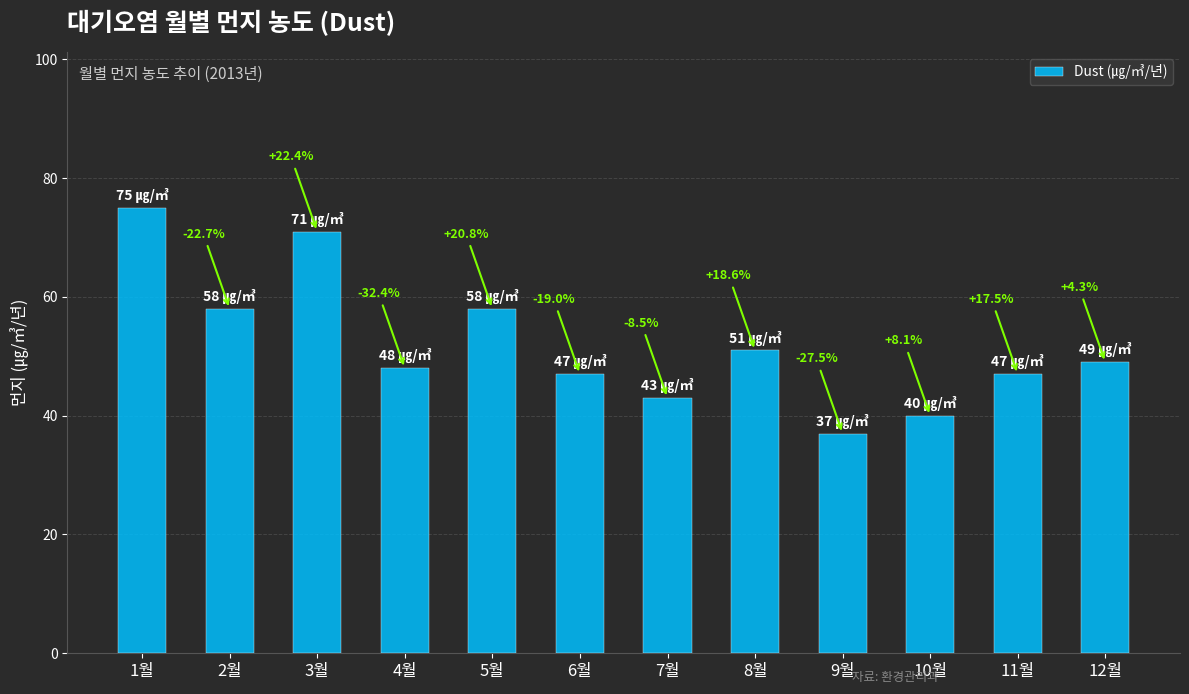

What is the label of the 4th bar from the right?

9월